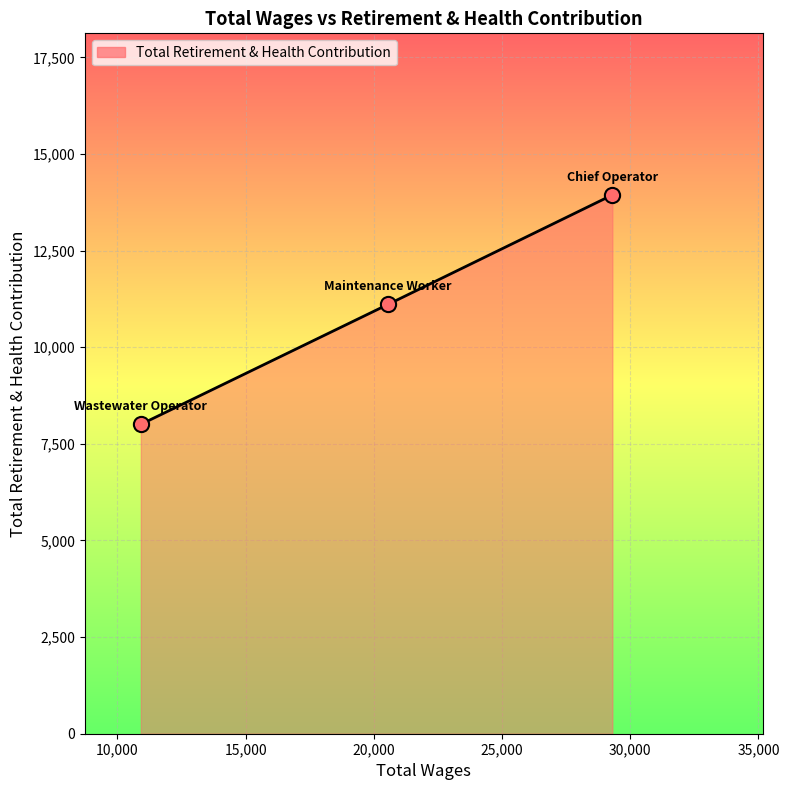

What is the sum of all values?

33056